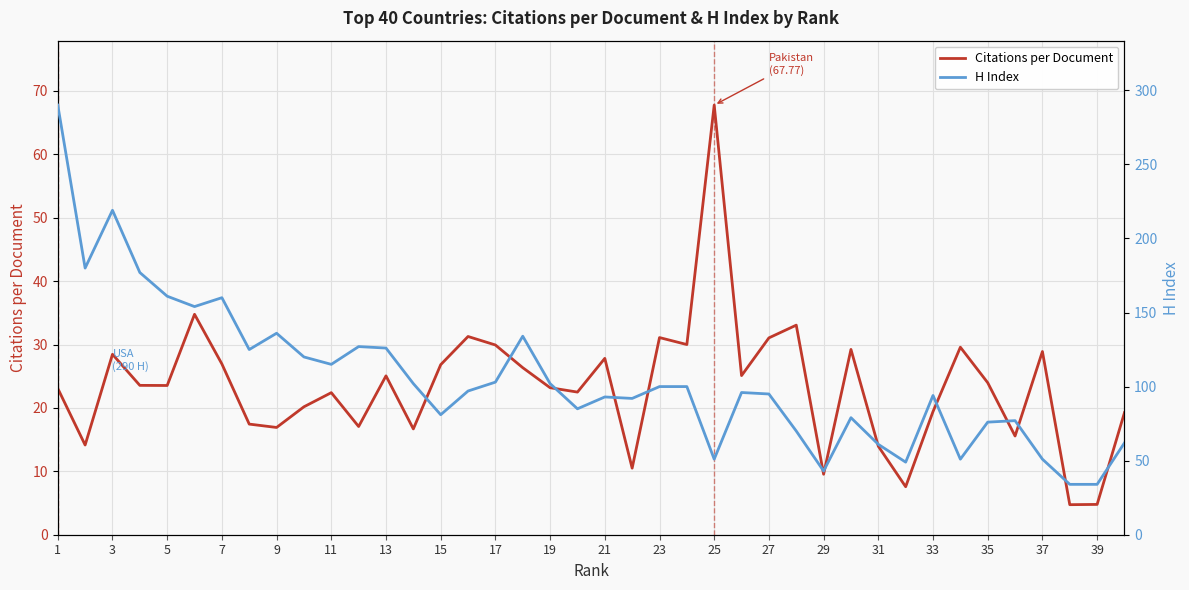

Where is the first local maximum for Citations per Document?

3